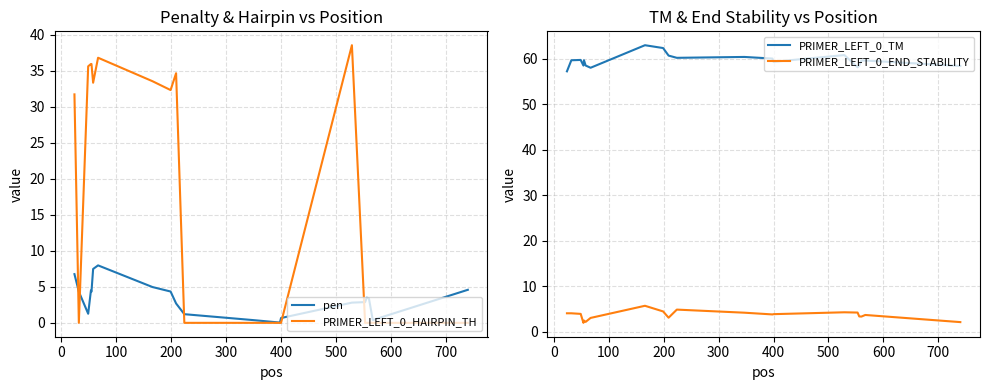

What is the maximum value for PRIMER_LEFT_0_HAIRPIN_TH?

38.6